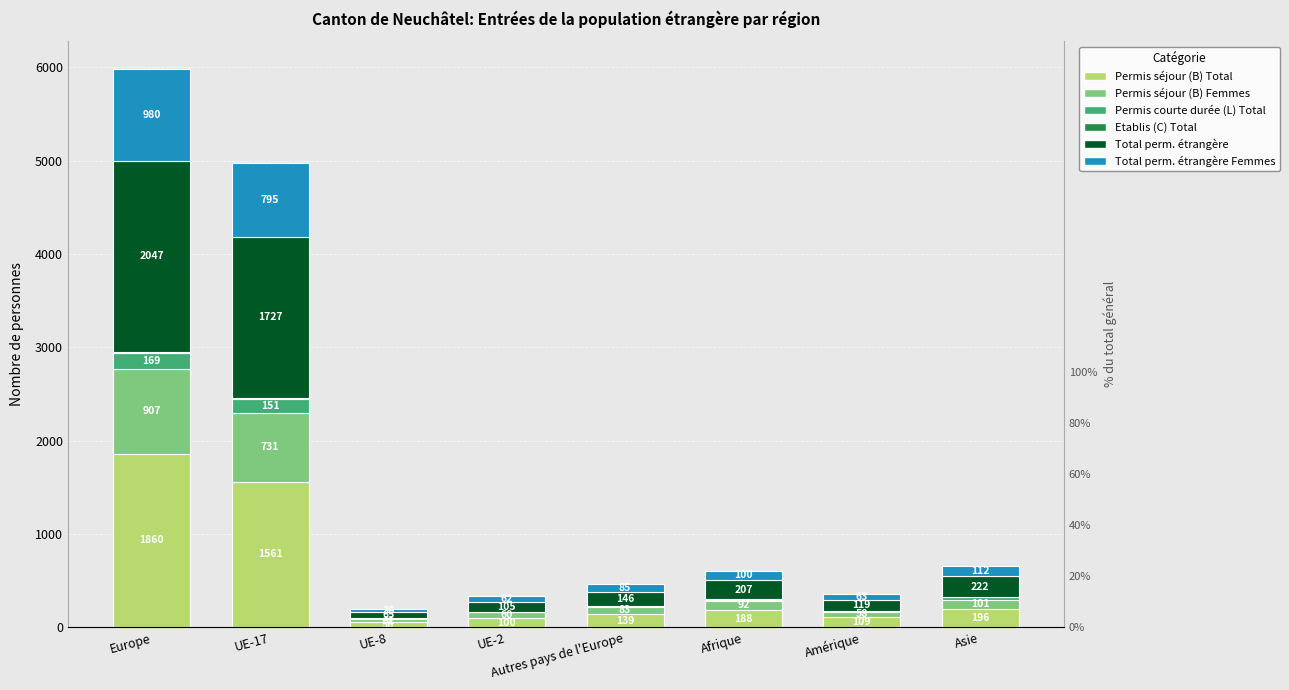

What is the approximate value of Total perm. étrangère at Europe?

2047